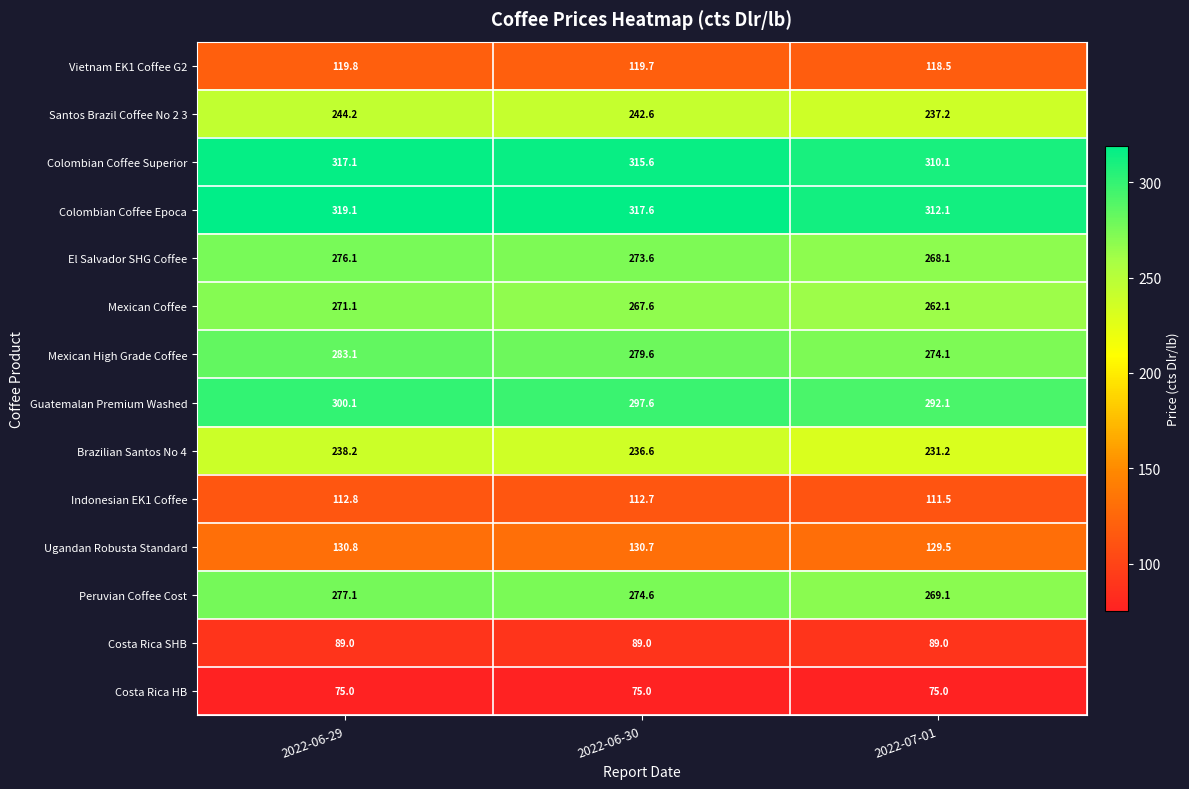

How many distinct data groups are displayed?

14